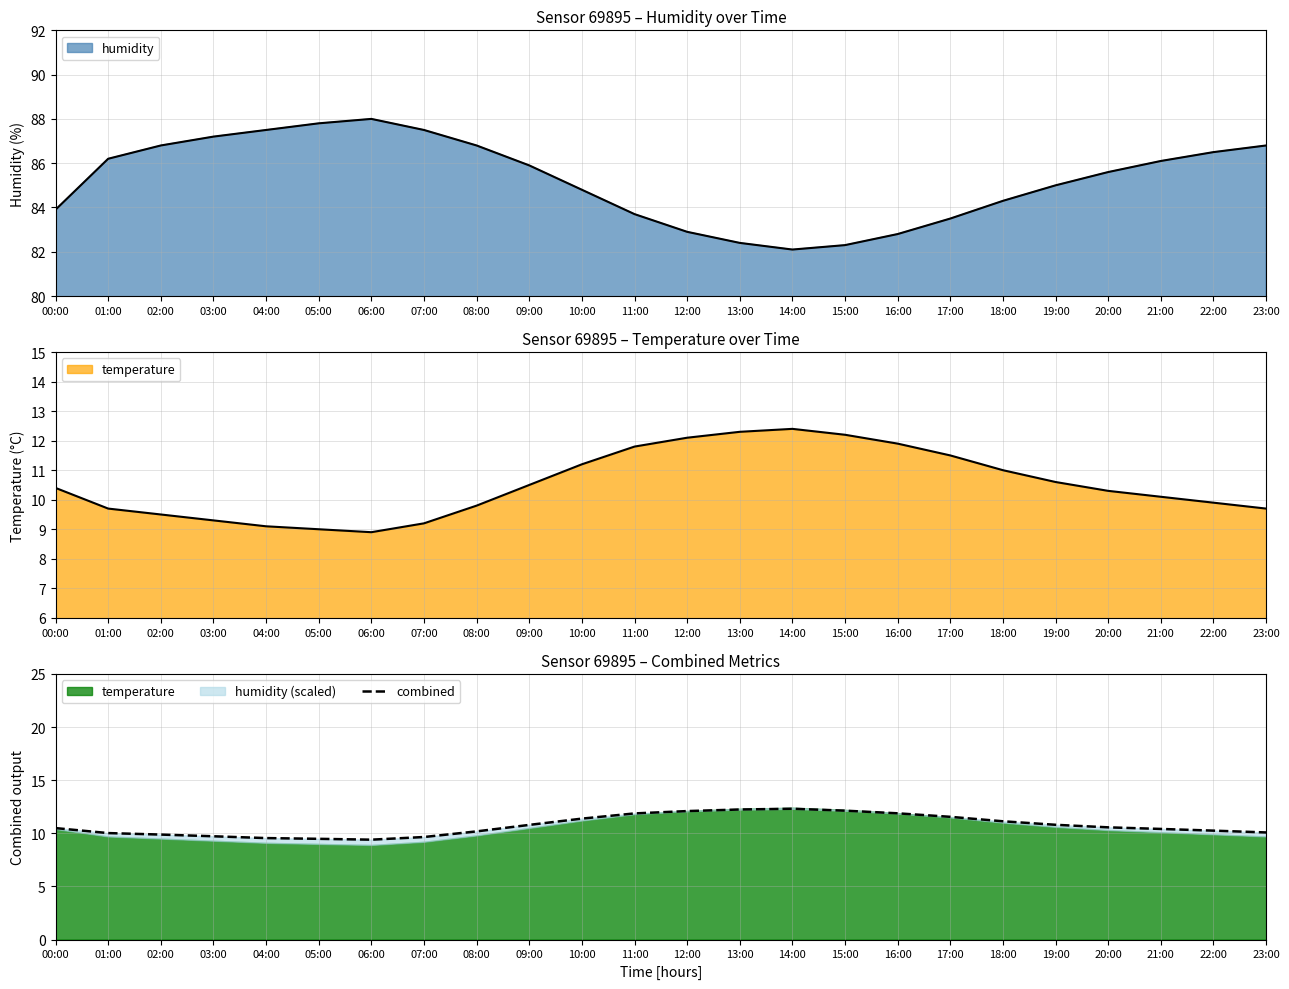

True or false: the data has more than 1 interior local peaks.

False